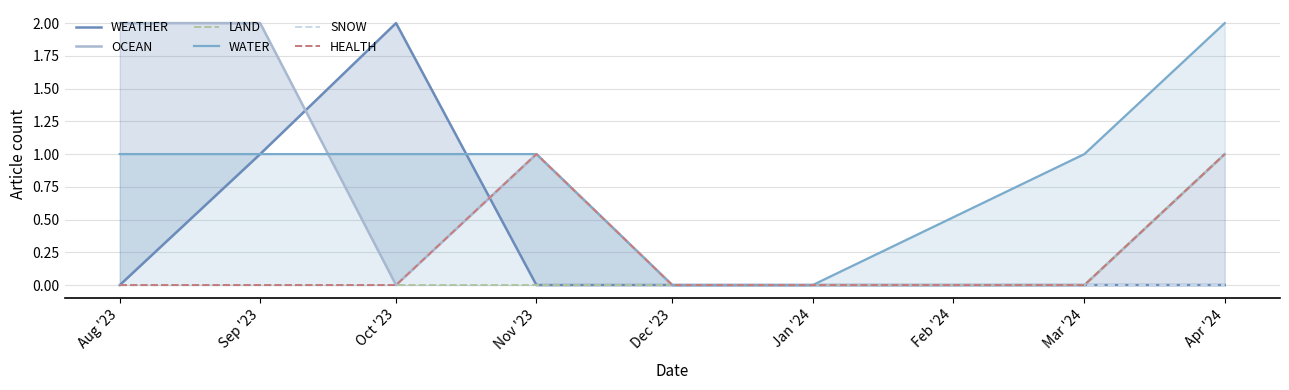

Which series has the largest total across all categories?

WATER